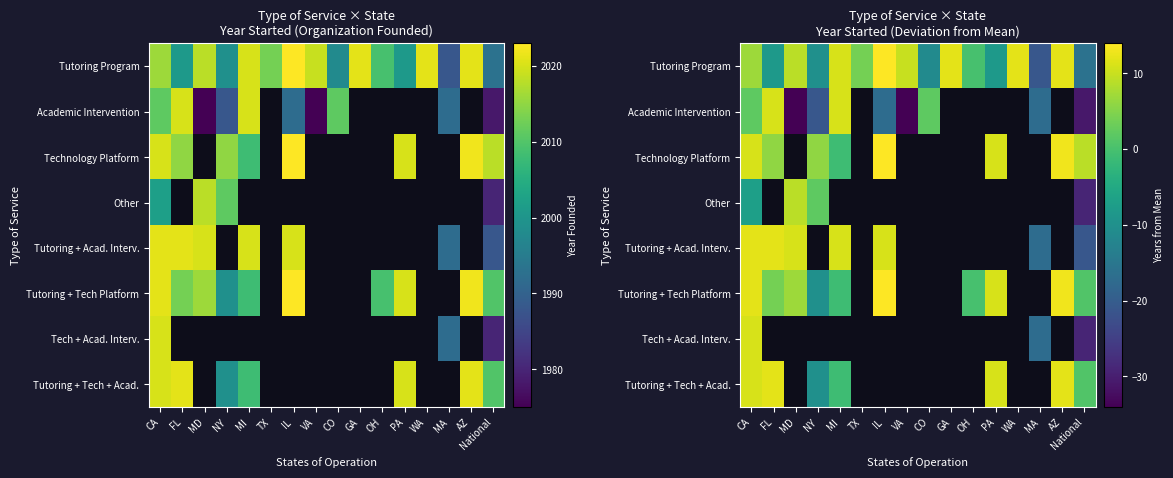

At which category is the sum across all series the highest?

CA